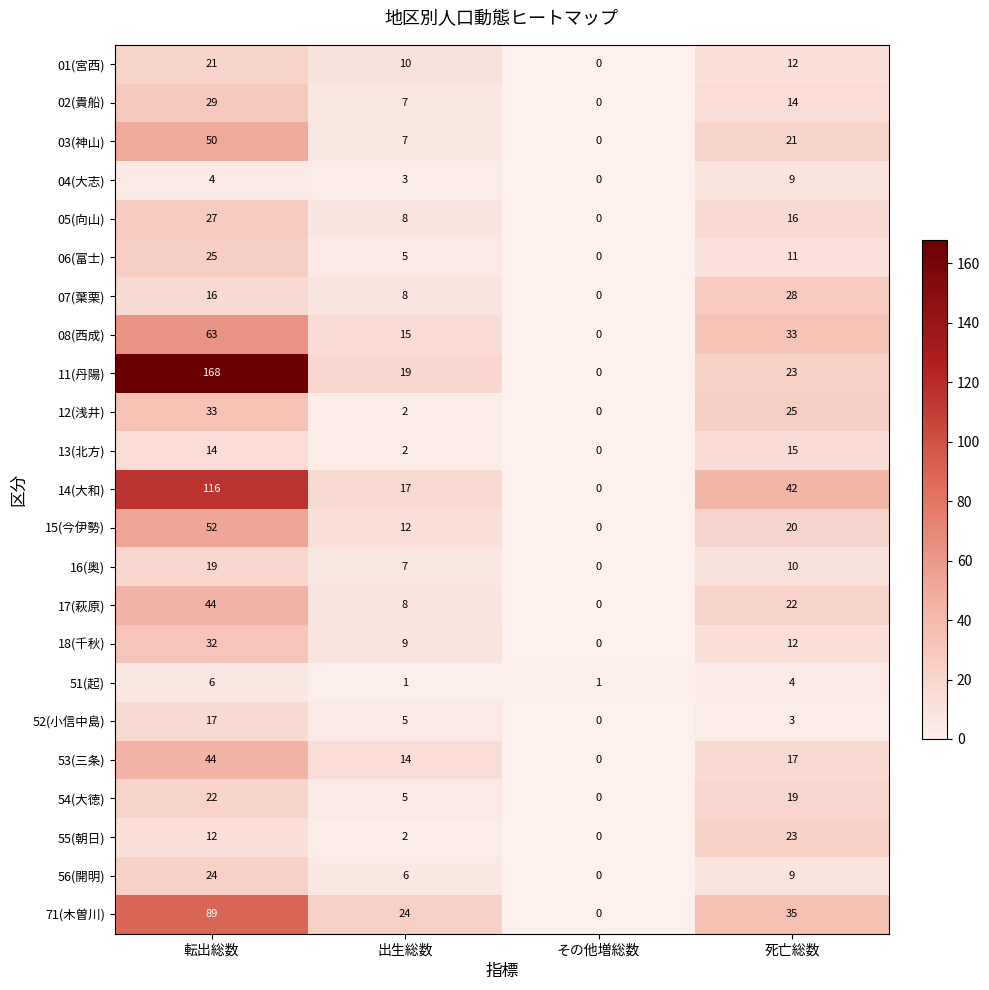

List the labels in order of 07(葉栗) value, smallest first.

その他増総数, 出生総数, 転出総数, 死亡総数